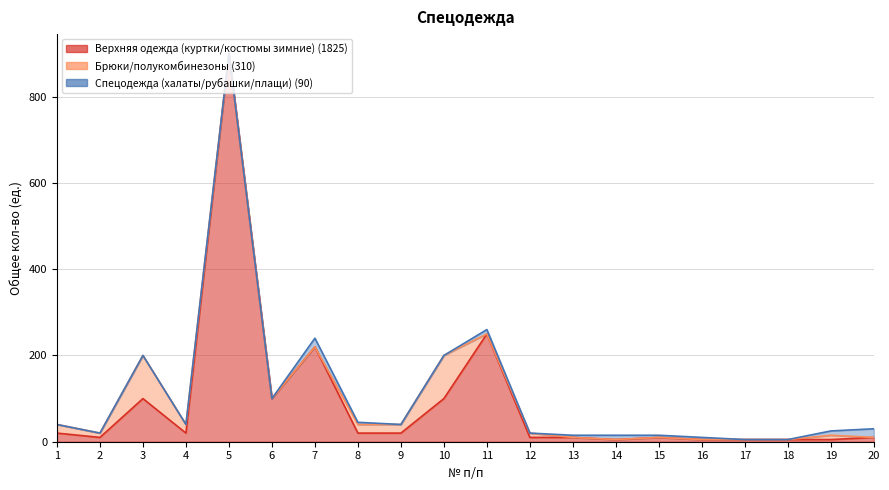

Rank the series by their maximum value, from lowest to highest.

Спецодежда (халаты/рубашки/плащи), Брюки/полукомбинезоны, Верхняя одежда (куртки/костюмы зимние)